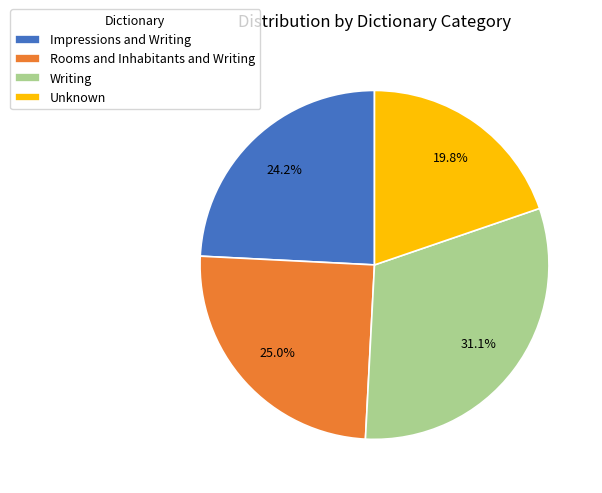

Is Rooms and Inhabitants and Writing the majority of the pie?

No